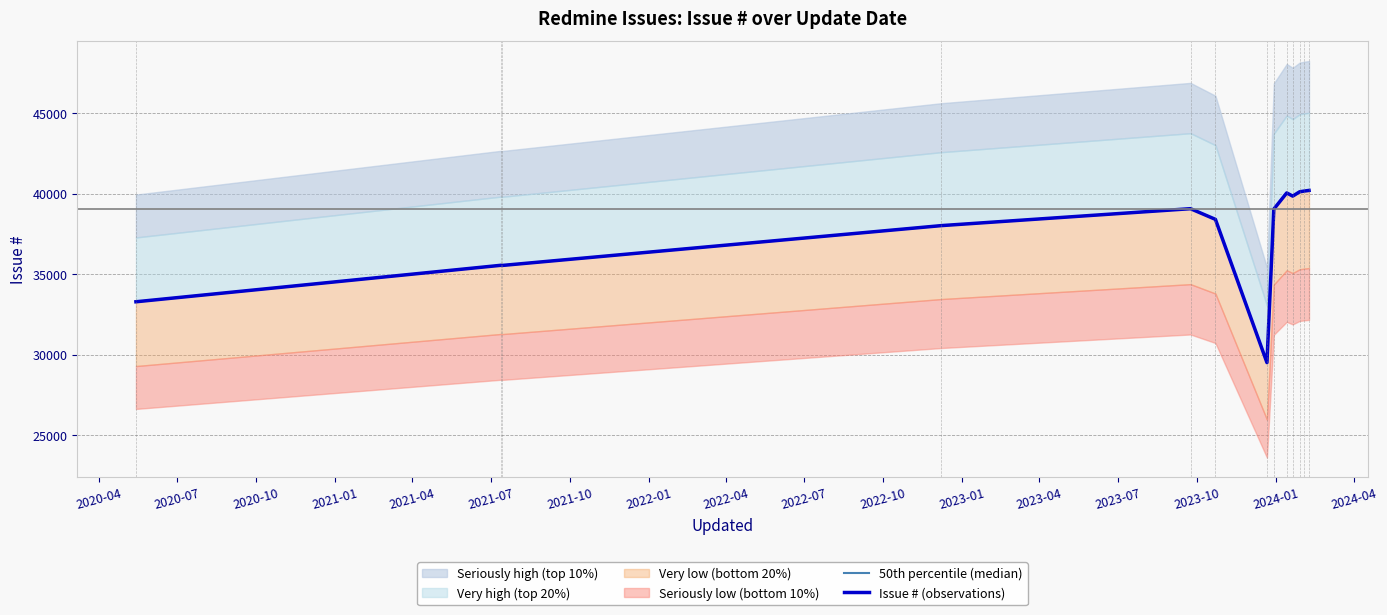

Which series has the largest total across all categories?

50th percentile (median)